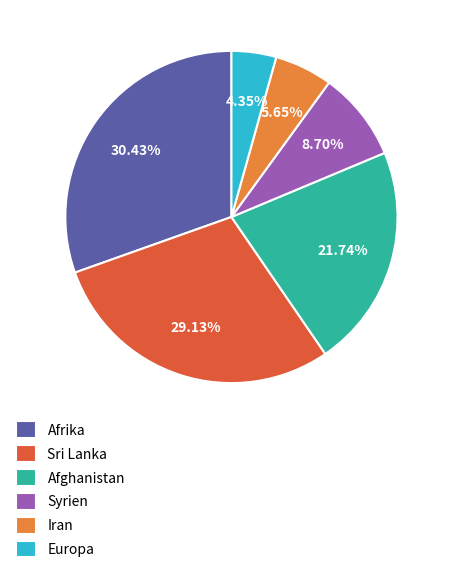

True or false: Afrika accounts for 30% of the total.

True